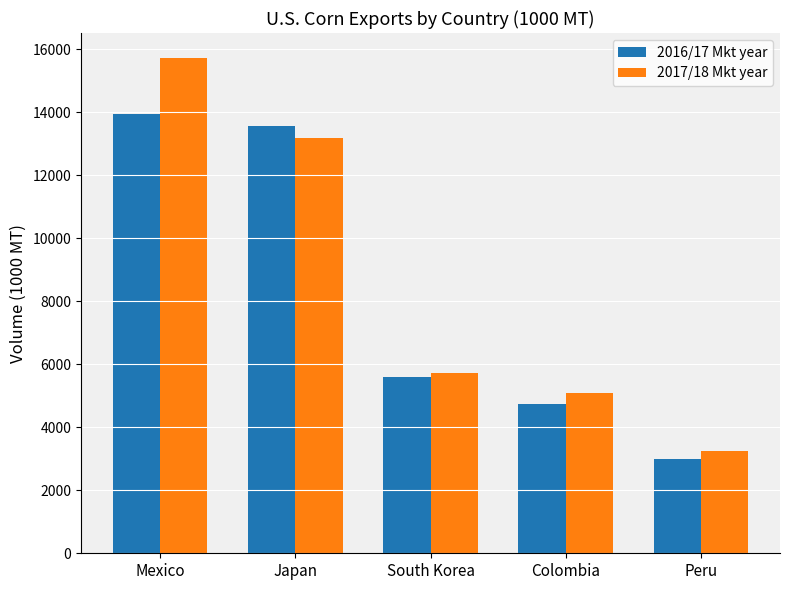

Reading left to right, what are all the values shown in this chart?

2016/17 Mkt year: 13932.4	13557.1	5600.7	4733.4	2989.1
2017/18 Mkt year: 15724.0	13182.9	5736.4	5083.1	3238.2